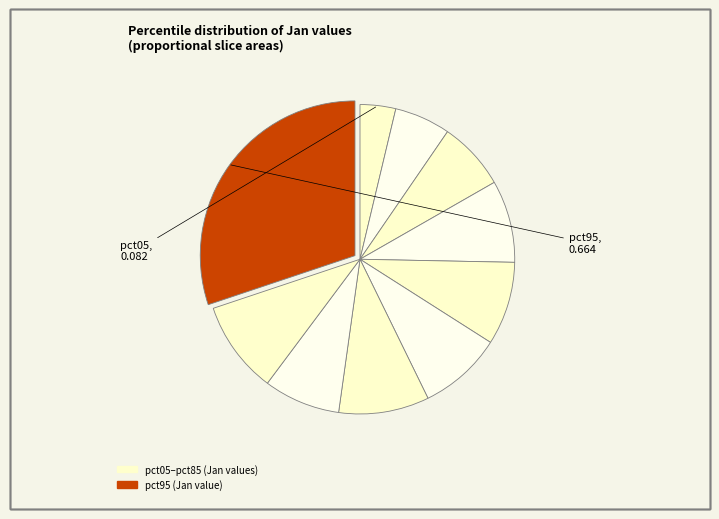

Which slice is the largest?

pct95